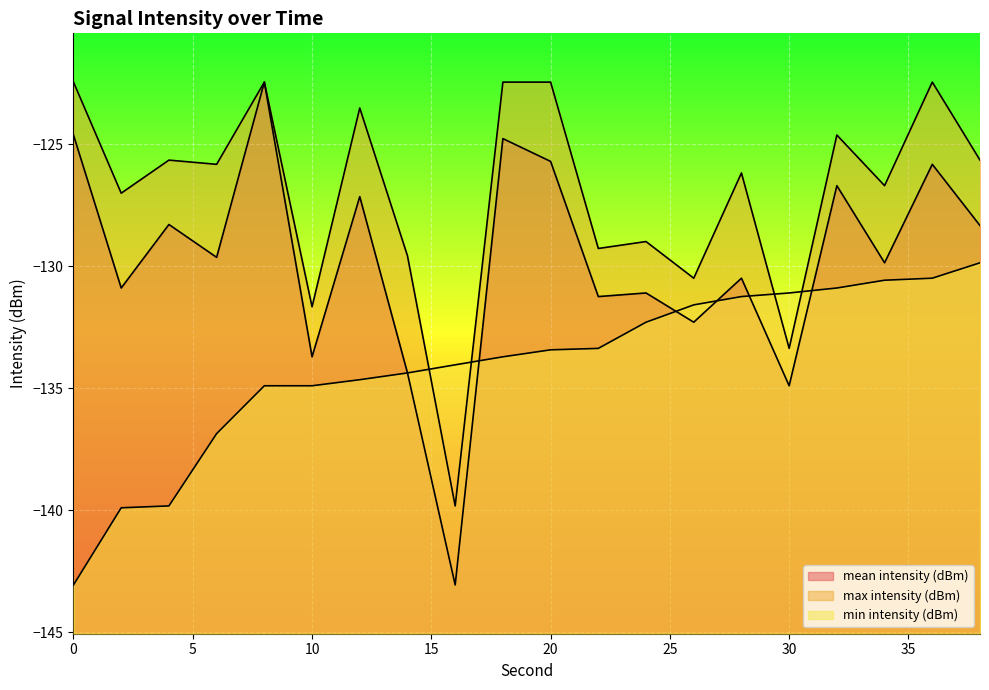

The value of min intensity (dBm) at 4 is -204.7. True or false?

False